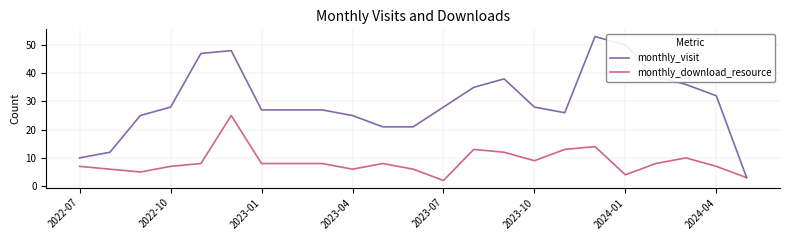

List the series in order of their peak value, lowest first.

monthly_download_resource, monthly_visit